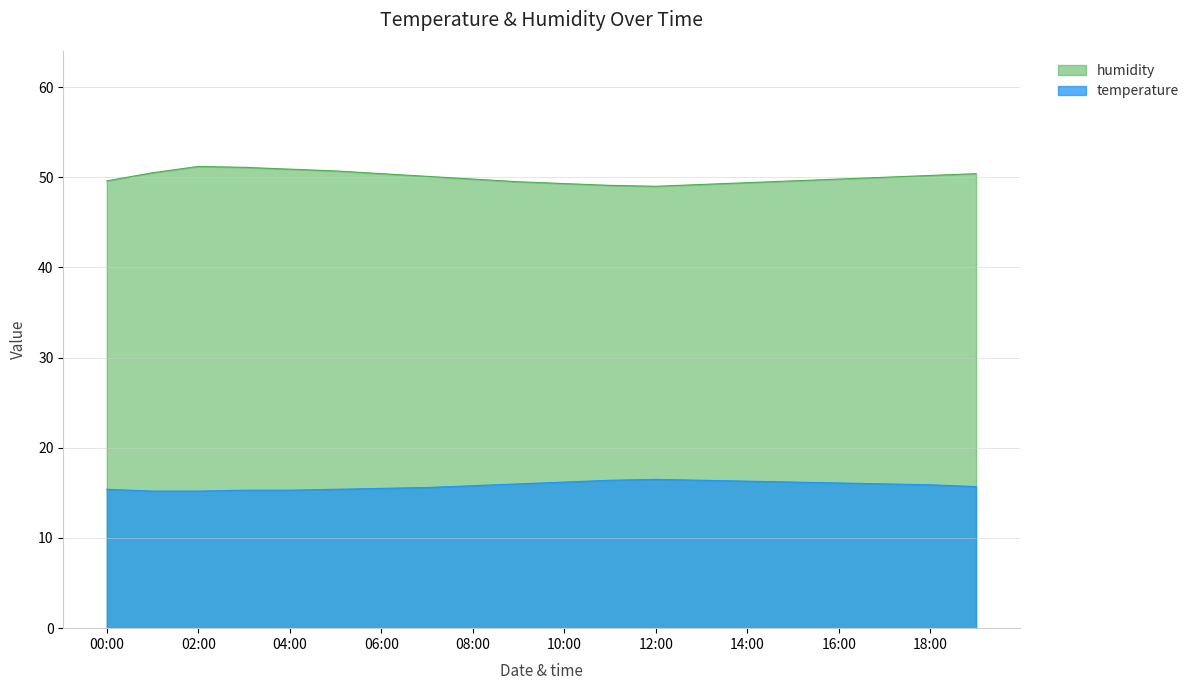

Where does the humidity series first go above 50?

01:00